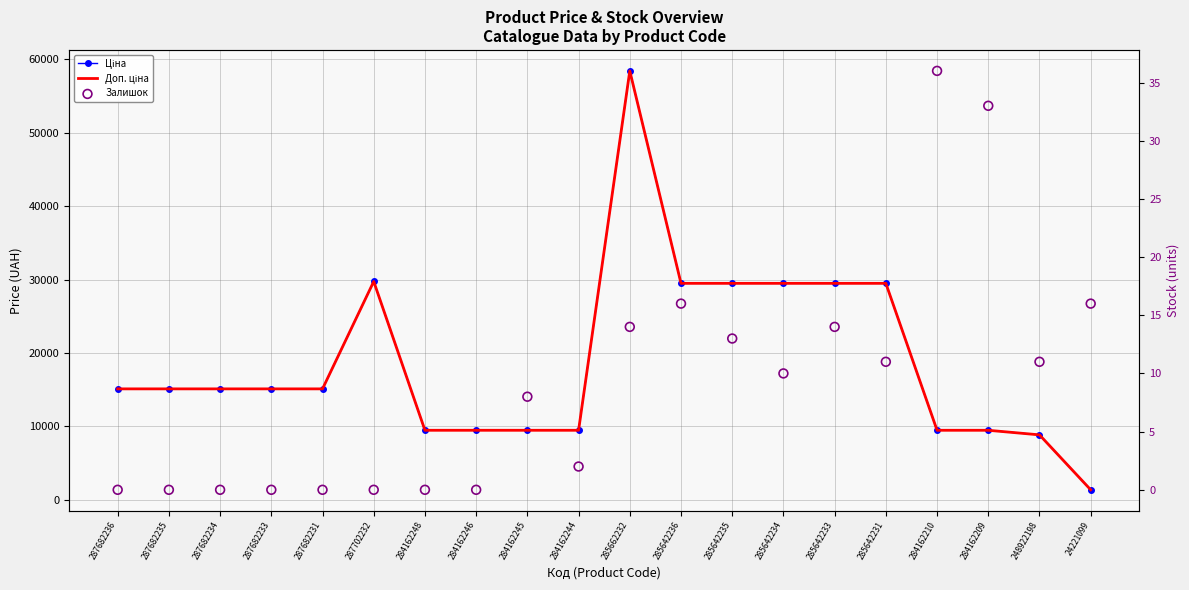

What are all the series names shown in the legend?

Ціна, Доп. ціна, Залишок